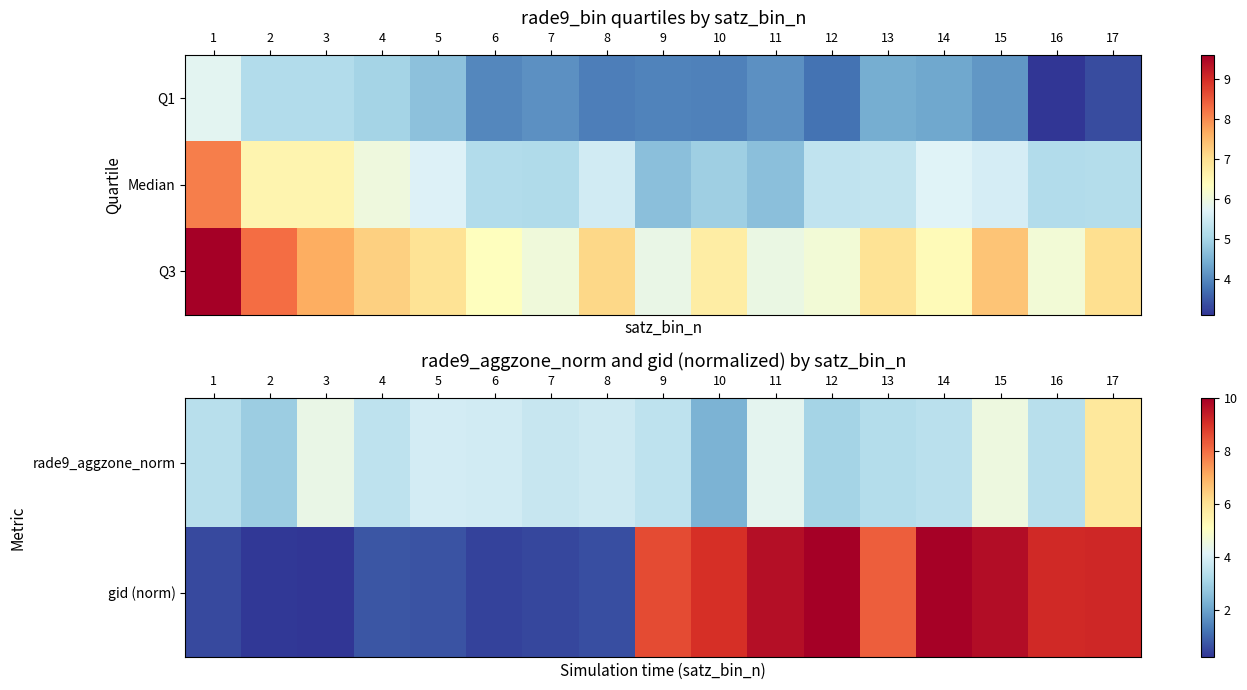

Which has a higher value, 14 or 4?

4